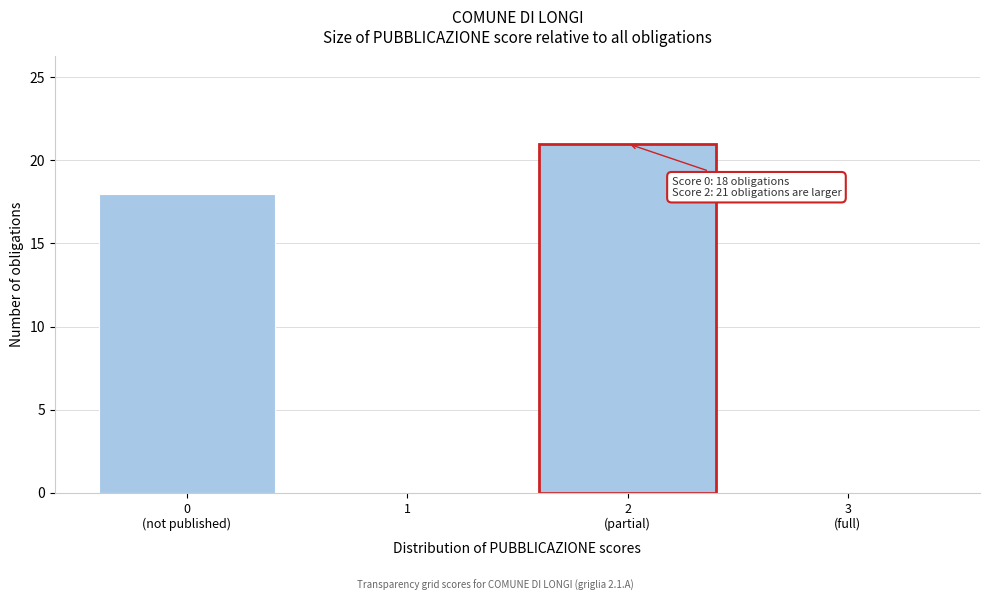

The value at 1 is 0. True or false?

True